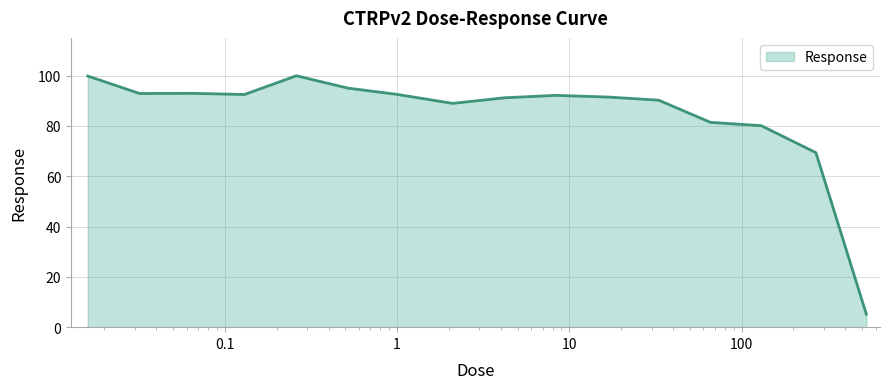

What is the maximum value shown in the chart?

100.0